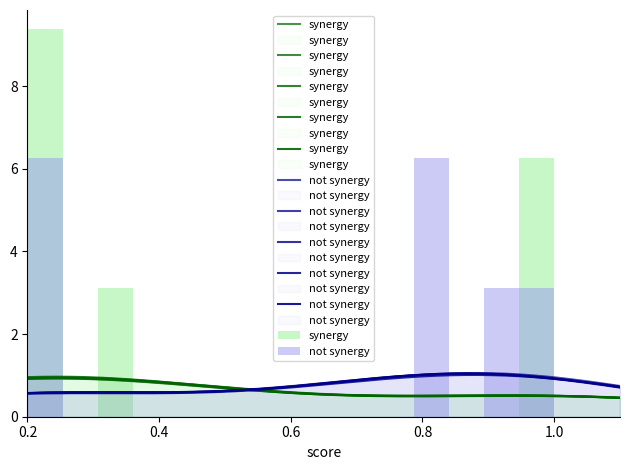

Which label corresponds to the largest value in the chart?

0.2